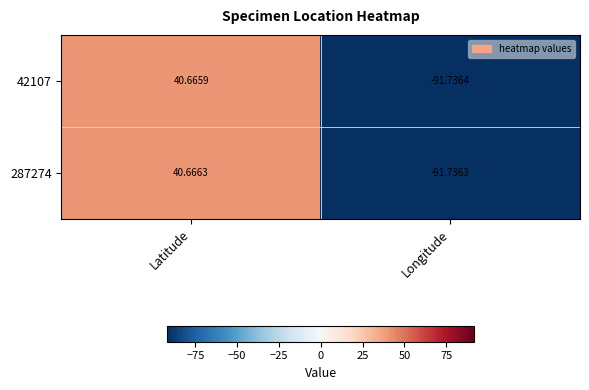

How many data points in 42107 are less than 40?

1